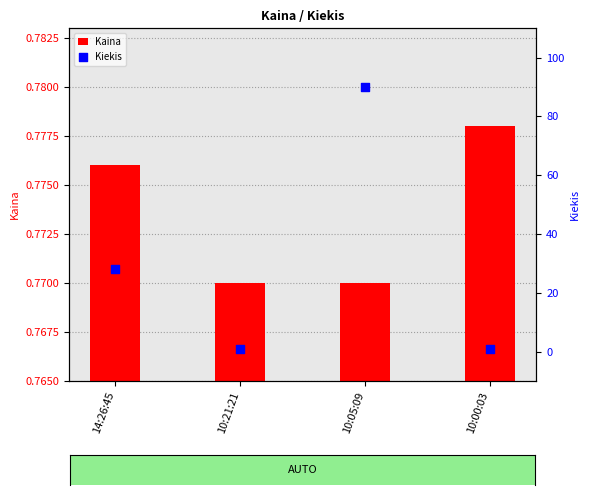

Which series has the largest total across all categories?

Kiekis